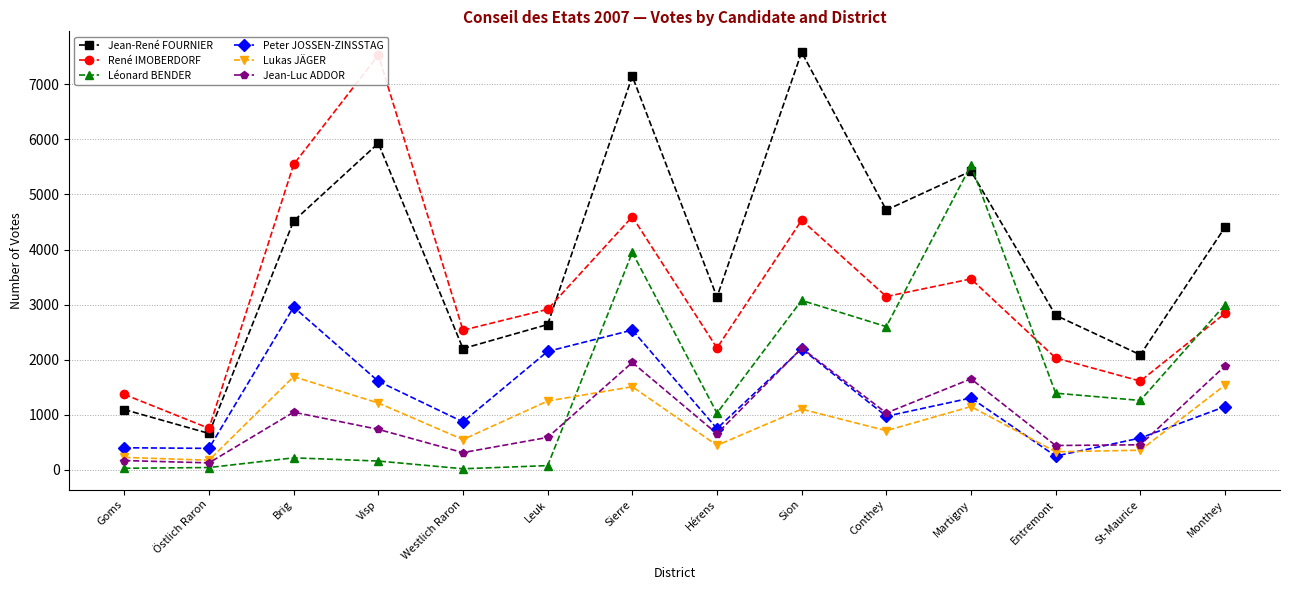

What is the average value of the Jean-Luc ADDOR series?

948